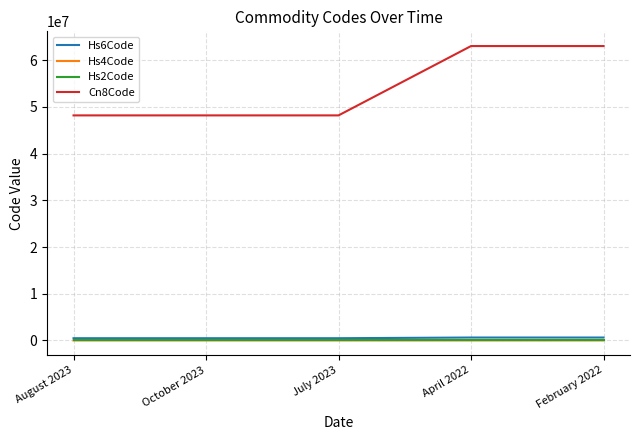

The value of Cn8Code at October 2023 is 48182010. True or false?

True